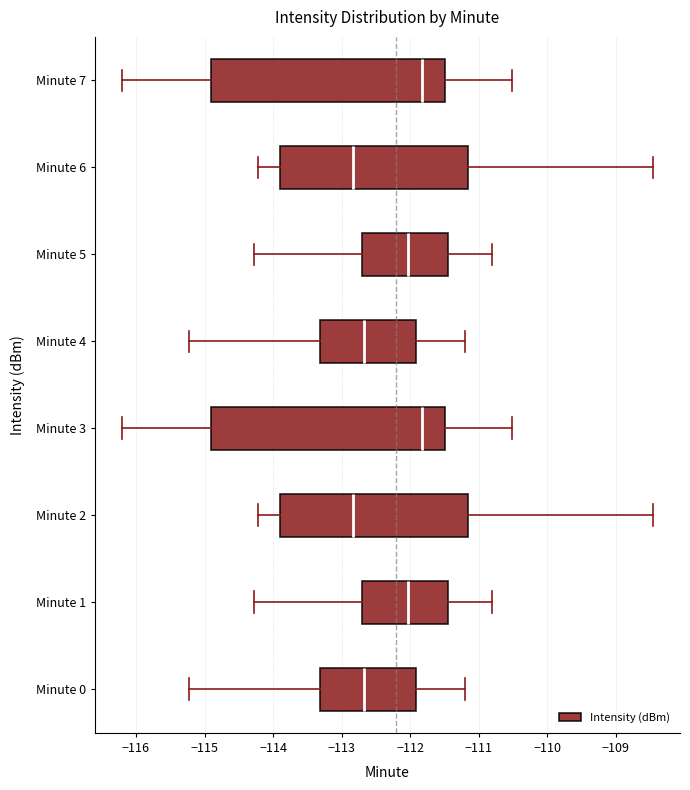

Reading bottom to top, read every box against the x-axis: the position of its median line, the range the box covers, and the ends of its whiskers. The values are not printed on the chart, so give them approximately, as read against the axis.

Minute 0: median -112.7, box -113.3 to -111.9, whiskers -115.2 to -111.2
Minute 1: median -112.0, box -112.7 to -111.4, whiskers -114.3 to -110.8
Minute 2: median -112.8, box -113.9 to -111.2, whiskers -114.2 to -108.4
Minute 3: median -111.8, box -114.9 to -111.5, whiskers -116.2 to -110.5
Minute 4: median -112.7, box -113.3 to -111.9, whiskers -115.2 to -111.2
Minute 5: median -112.0, box -112.7 to -111.4, whiskers -114.3 to -110.8
Minute 6: median -112.8, box -113.9 to -111.2, whiskers -114.2 to -108.4
Minute 7: median -111.8, box -114.9 to -111.5, whiskers -116.2 to -110.5